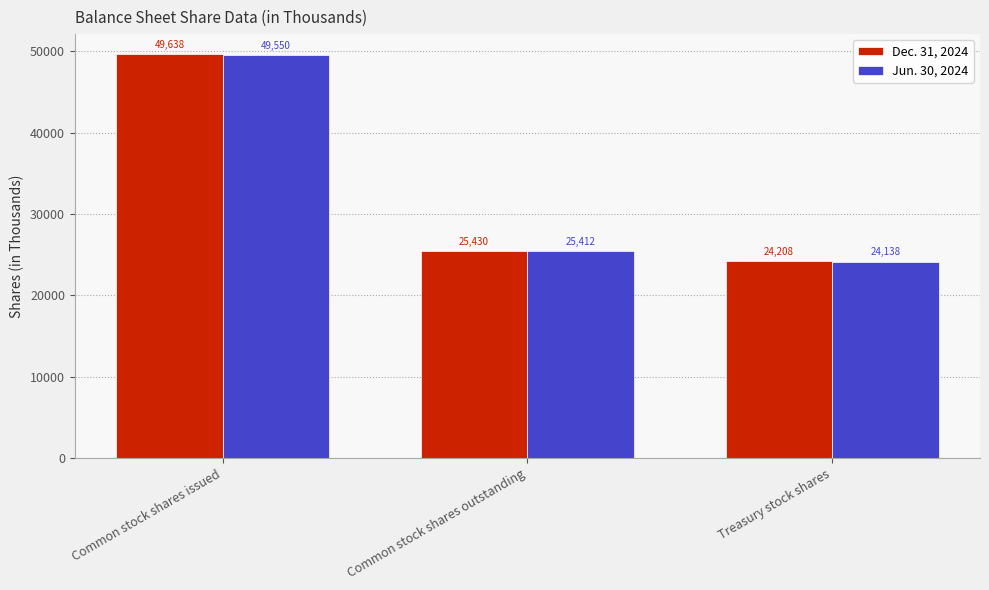

Reading right to left, extract all data points from this chart.

Dec. 31, 2024: Treasury stock shares=24208	Common stock shares outstanding=25430	Common stock shares issued=49638
Jun. 30, 2024: Treasury stock shares=24138	Common stock shares outstanding=25412	Common stock shares issued=49550